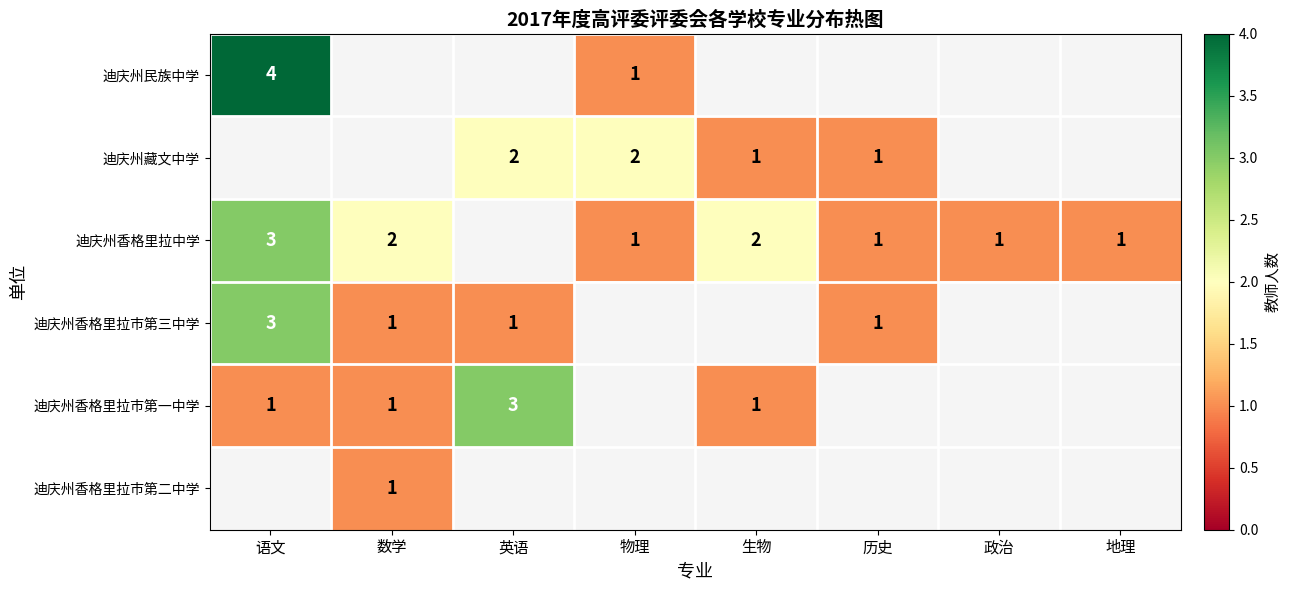

At which category does the chart reach its minimum across all series?

物理